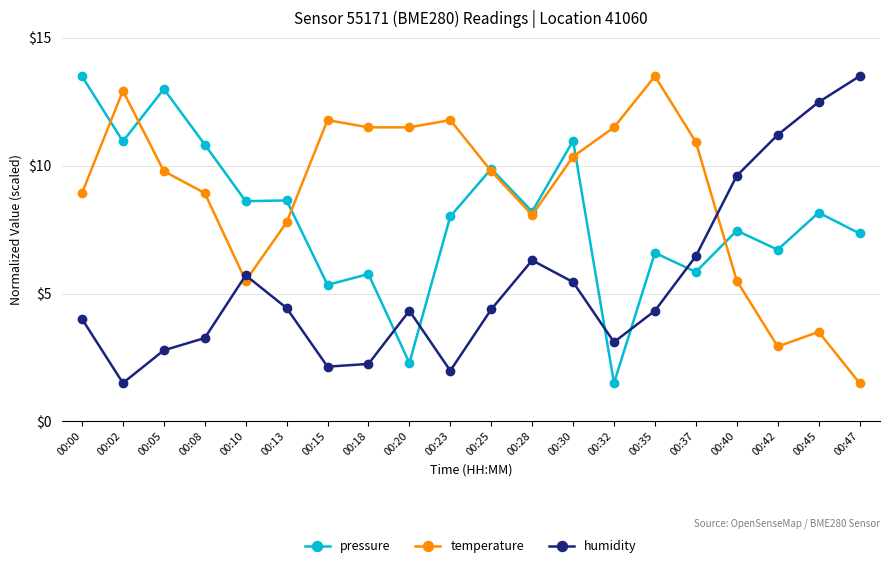

Between 00:02 and 00:15, which series saw the biggest shift?

pressure